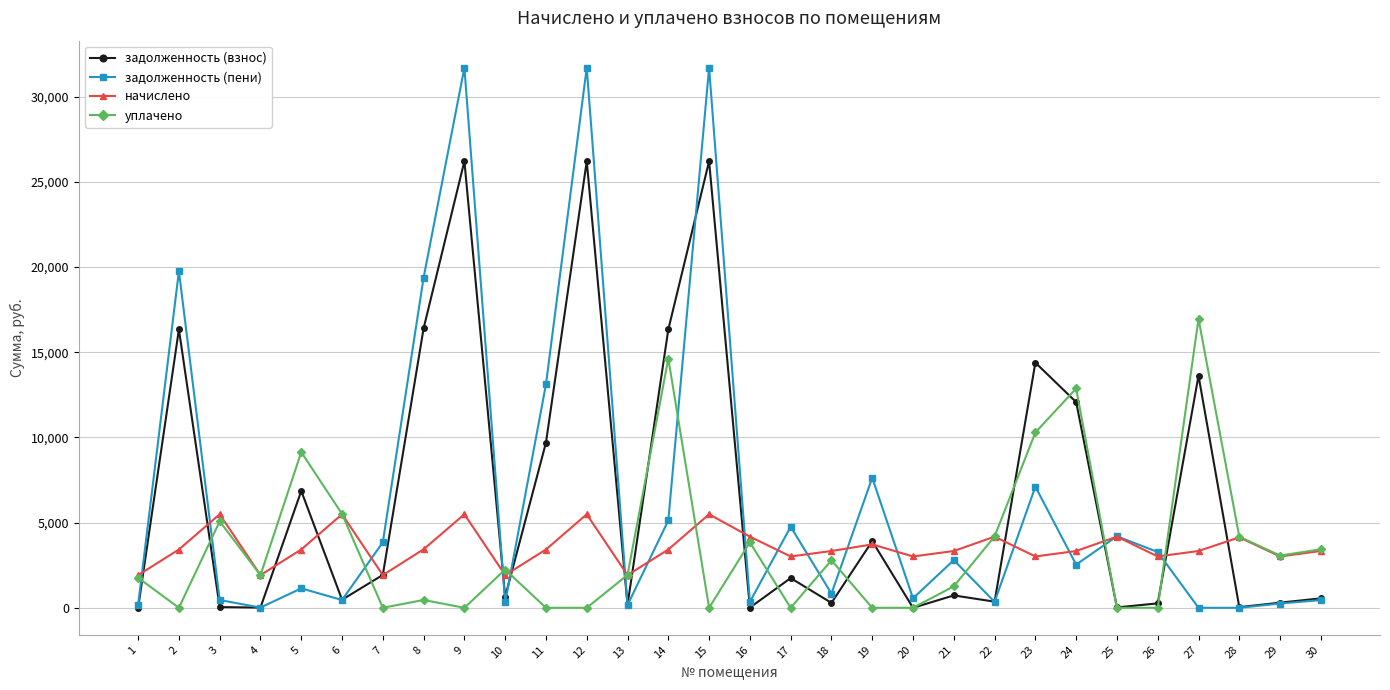

What is the value of the задолженность (пени) point at the 7th from the left?

3847.1